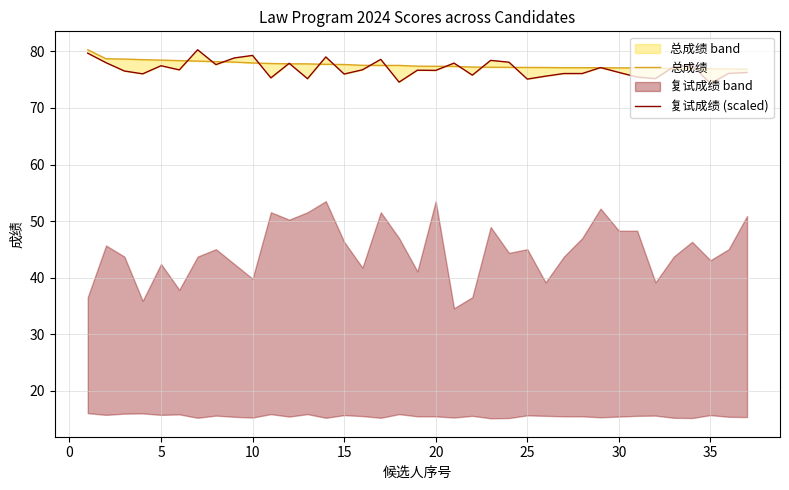

The 总成绩 series shows 78.6 at 5. True or false?

True